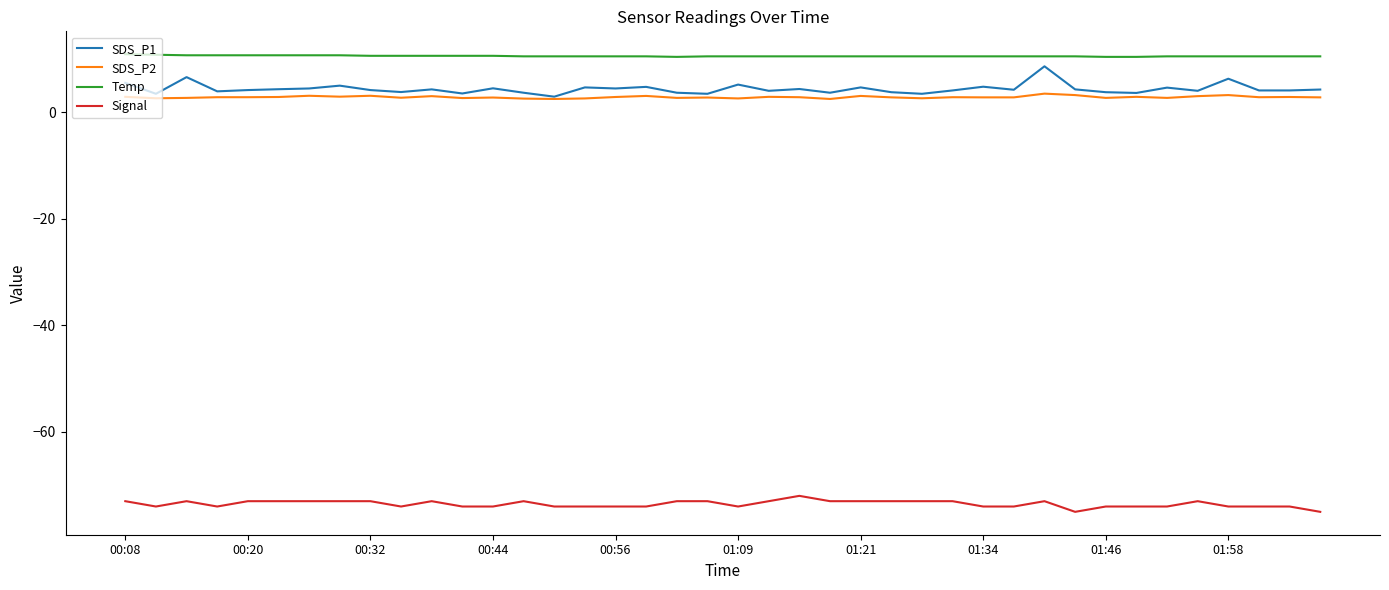

Which series has the largest range (max minus min)?

SDS_P1